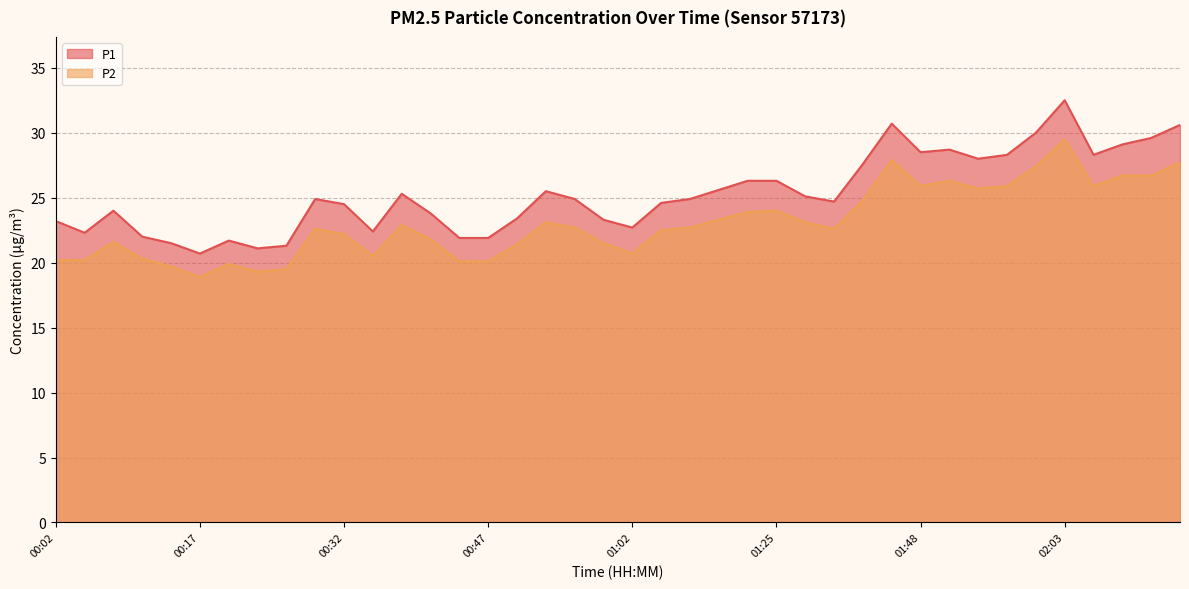

True or false: P1 and P2 intersect in this chart.

False